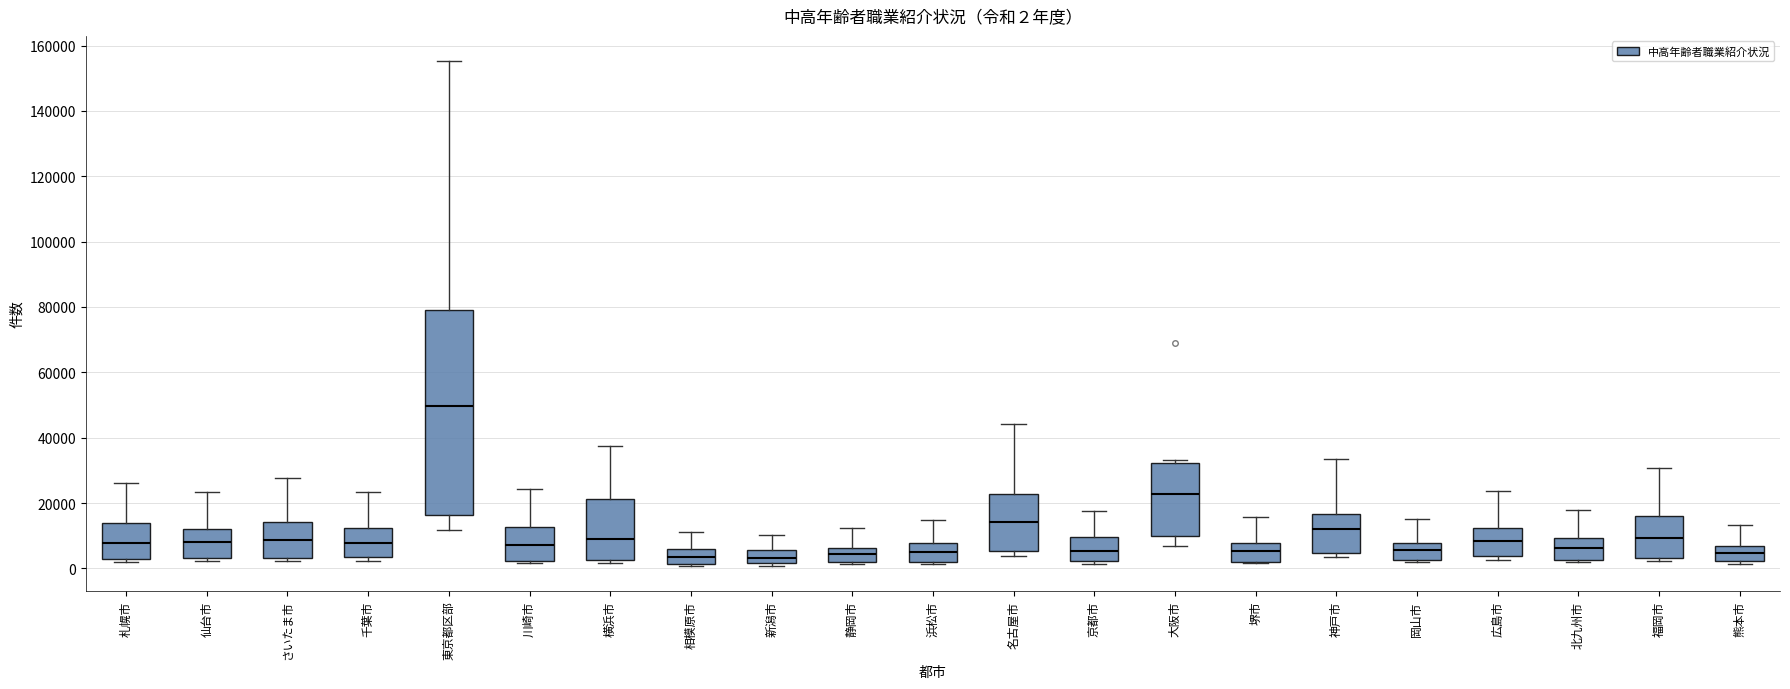

Which box is the tallest, from its lower edge to its upper edge?

東京都区部